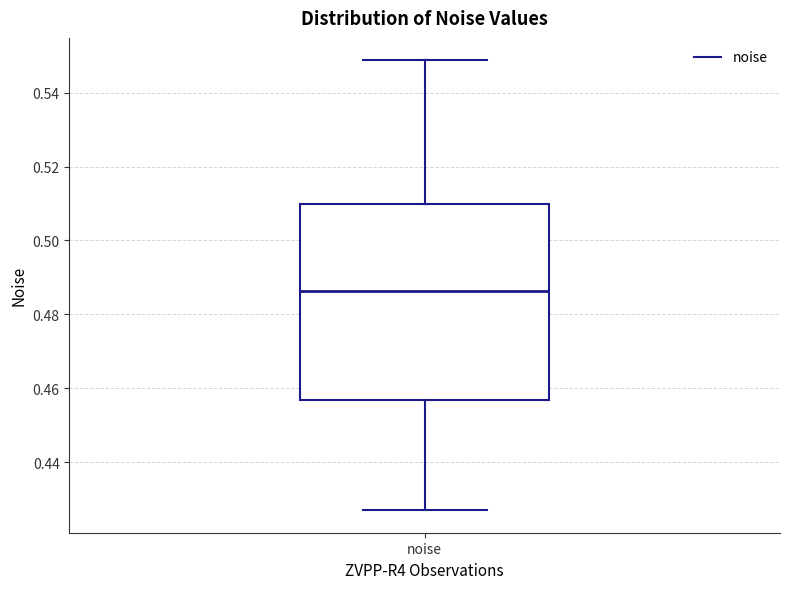

Read this box plot against the y-axis: the position of the median line, the range covered by the box, and the ends of both whiskers. The values are not printed on the chart, so give them approximately, as read against the axis.

median 0.486, box 0.456 to 0.510, whiskers 0.426 to 0.548